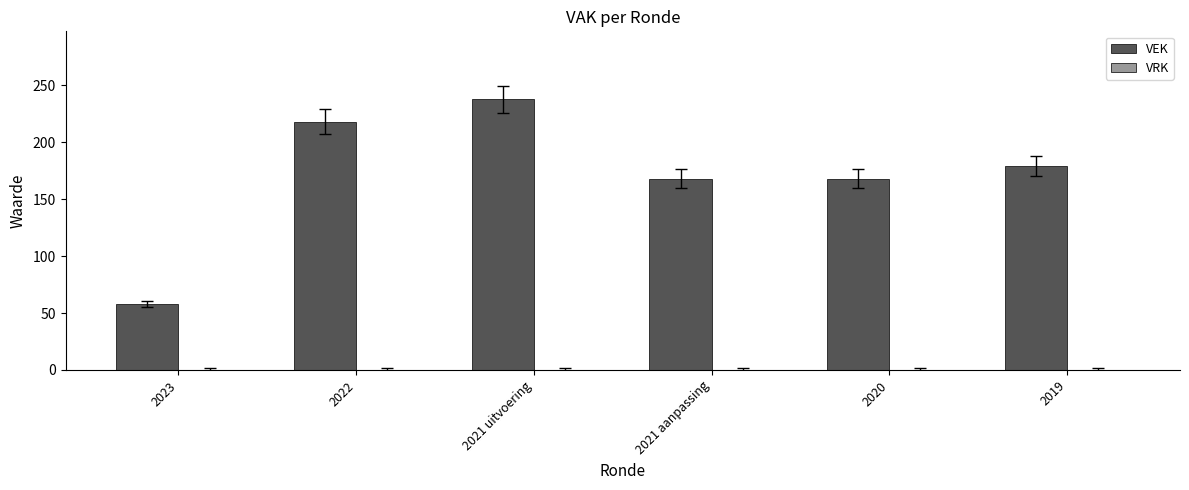

Reading left to right, list all the values displayed in this chart.

58	218	238	168	168	179